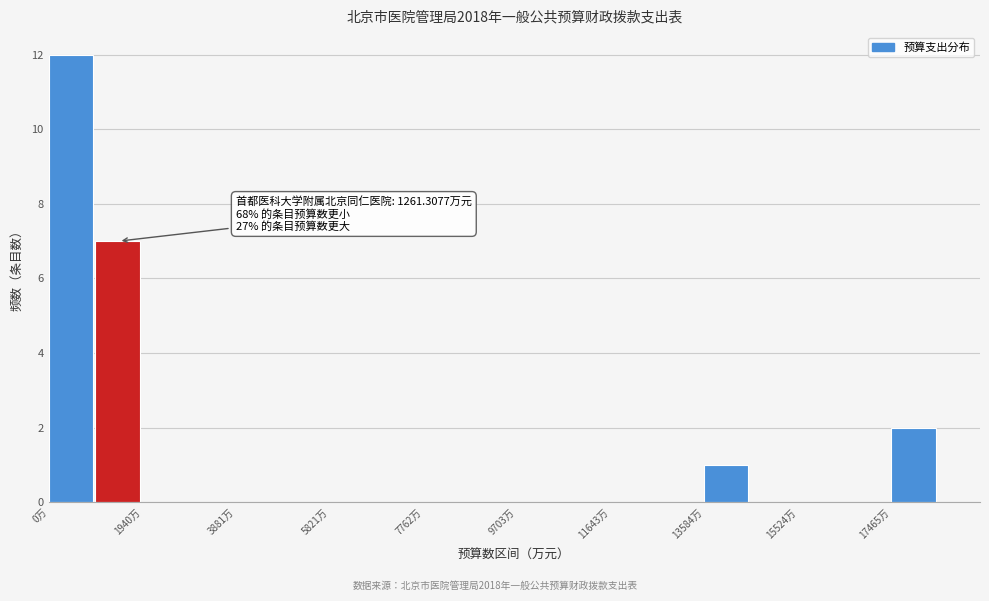

Which range on the x-axis has the tallest bar?

0 to 1000